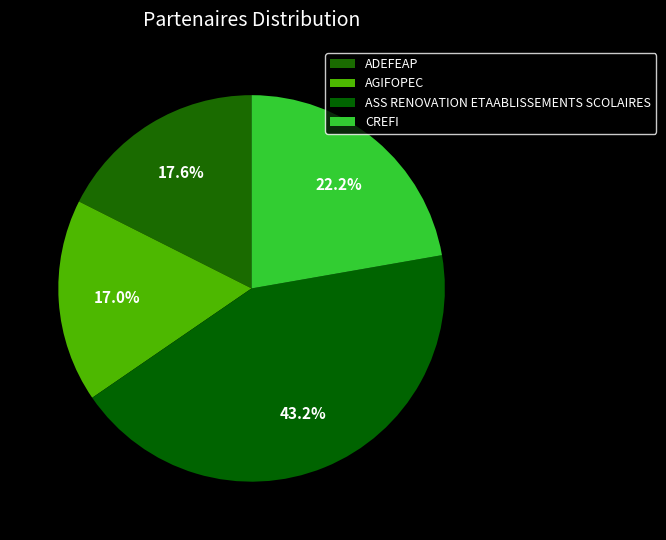

True or false: CREFI accounts for 22% of the total.

True